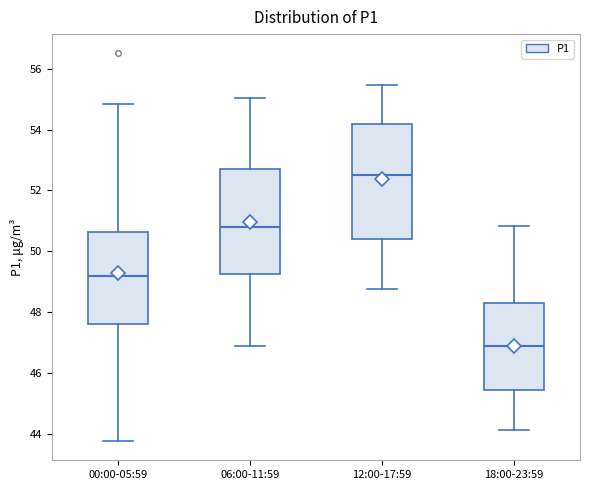

Which box's median line is the highest?

12:00-17:59